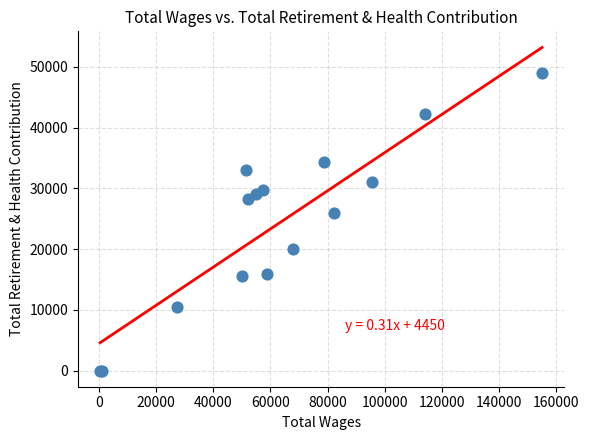

What Y value in the scatter plot is closest to 24465?

25891